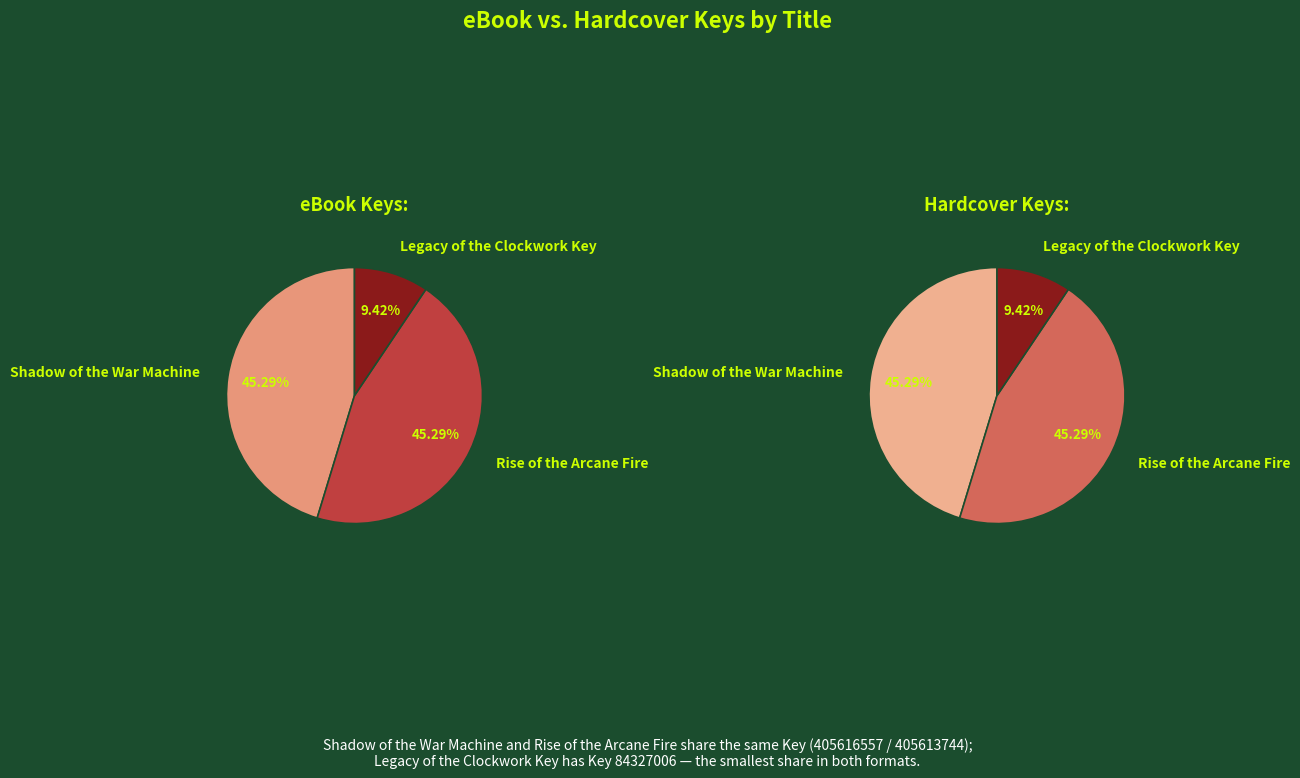

What percentage is NOT represented by Shadow of the War Machine?

54.7%